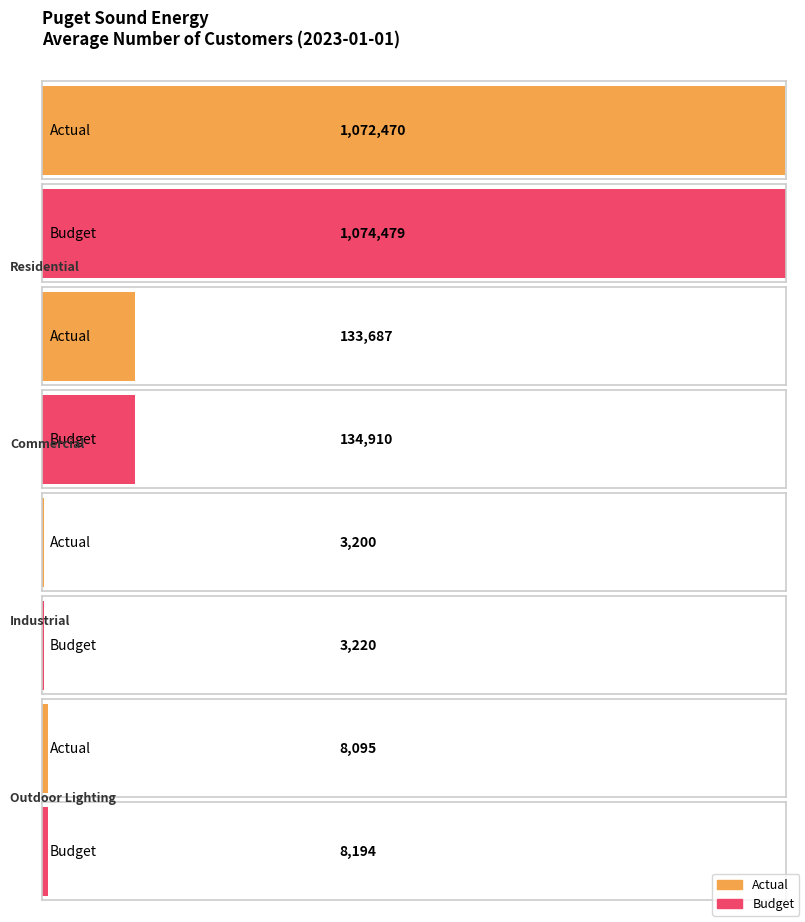

True or false: Prior Year has a value of 12913 at Outdoor Lighting.

False